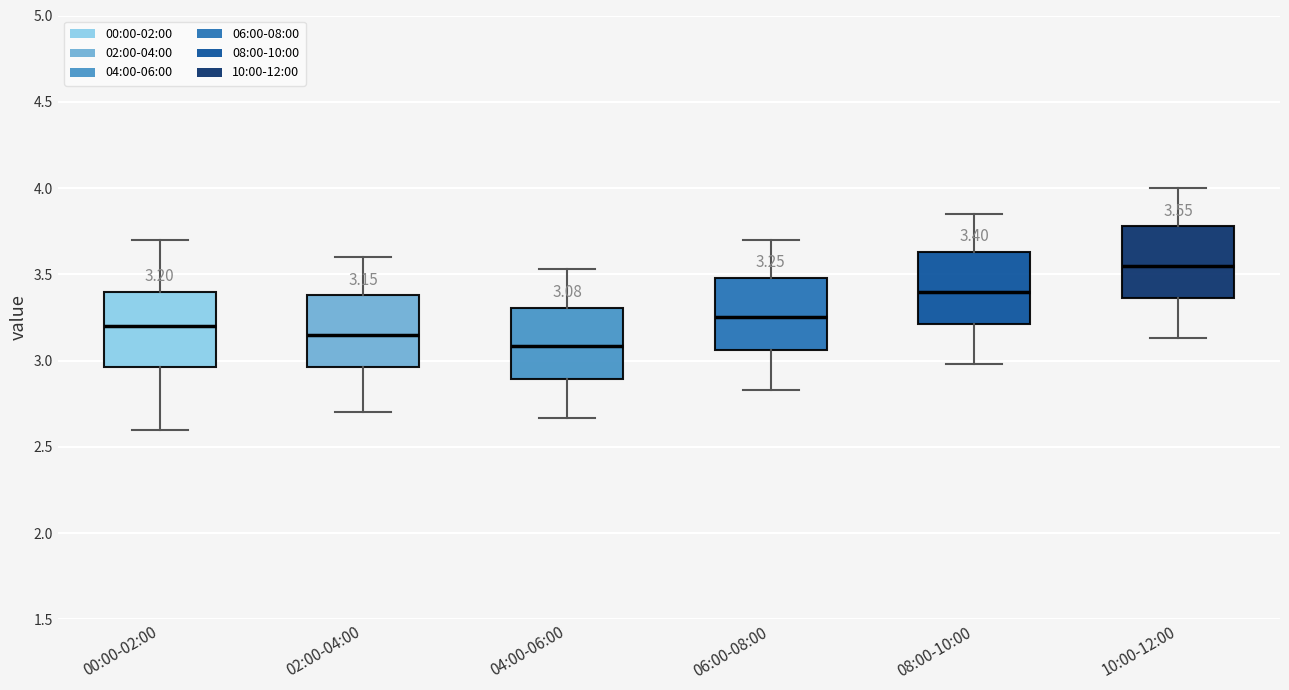

Which box's median line is the highest?

10:00-12:00